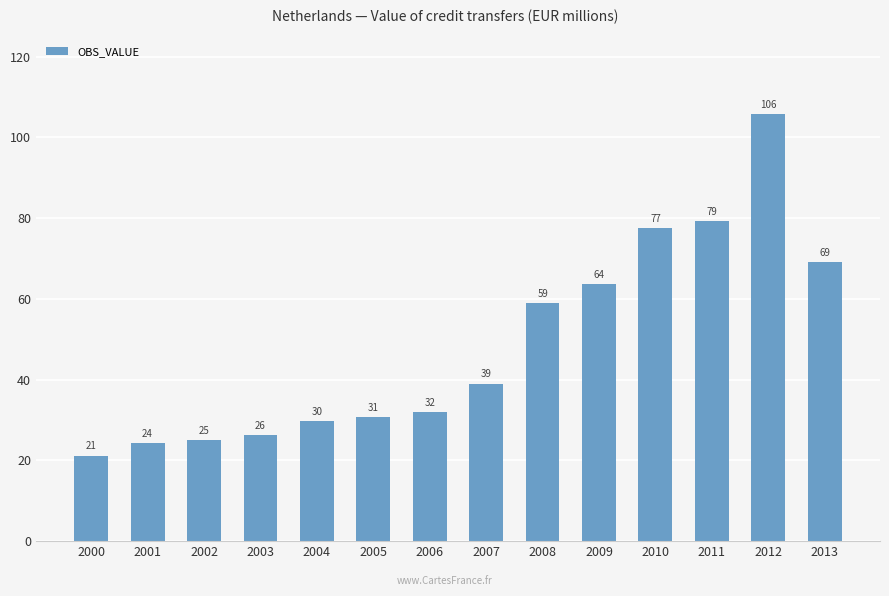

At which label does the data first exceed 39?

2007